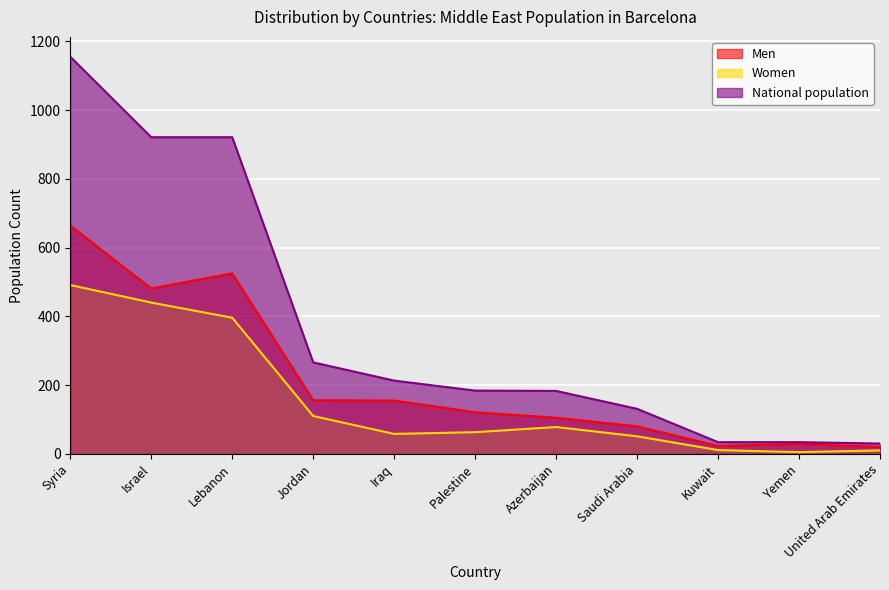

Where does the National population series first go above 184?

Syria